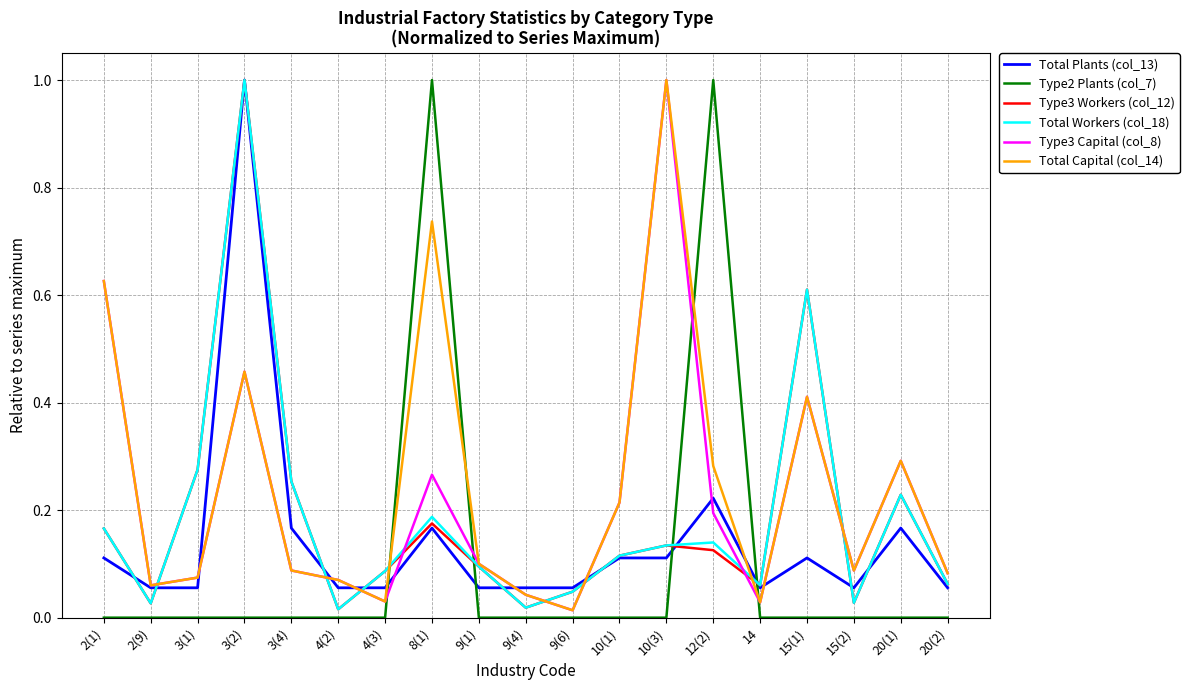

What is the maximum value shown in the chart?

1.0